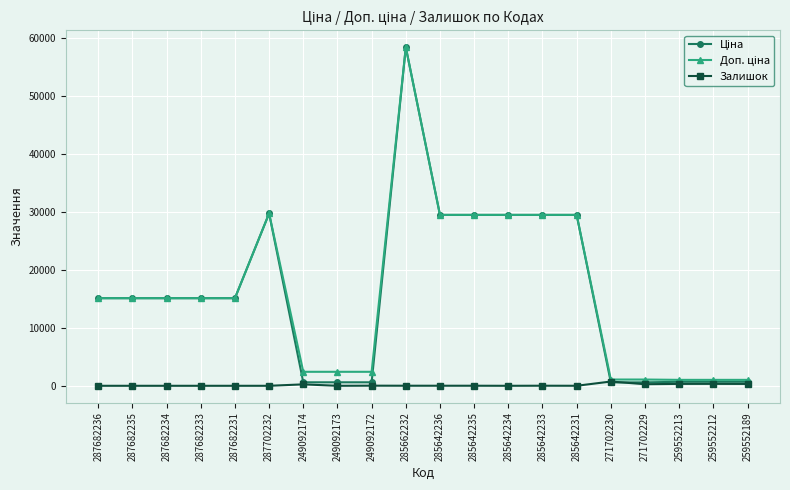

What is the greatest value displayed?

58426.5